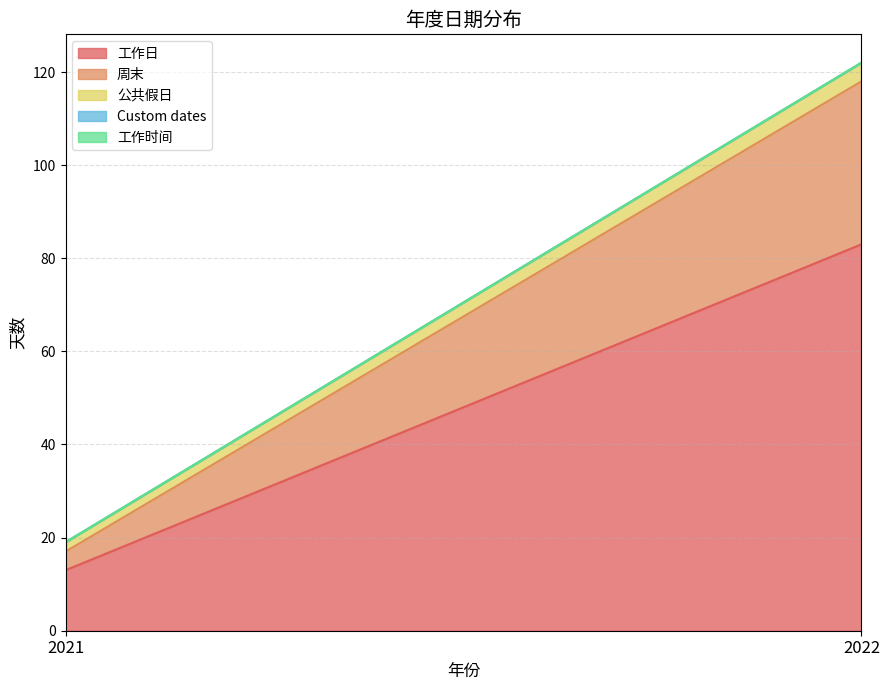

Which label corresponds to the largest value in the chart?

2022